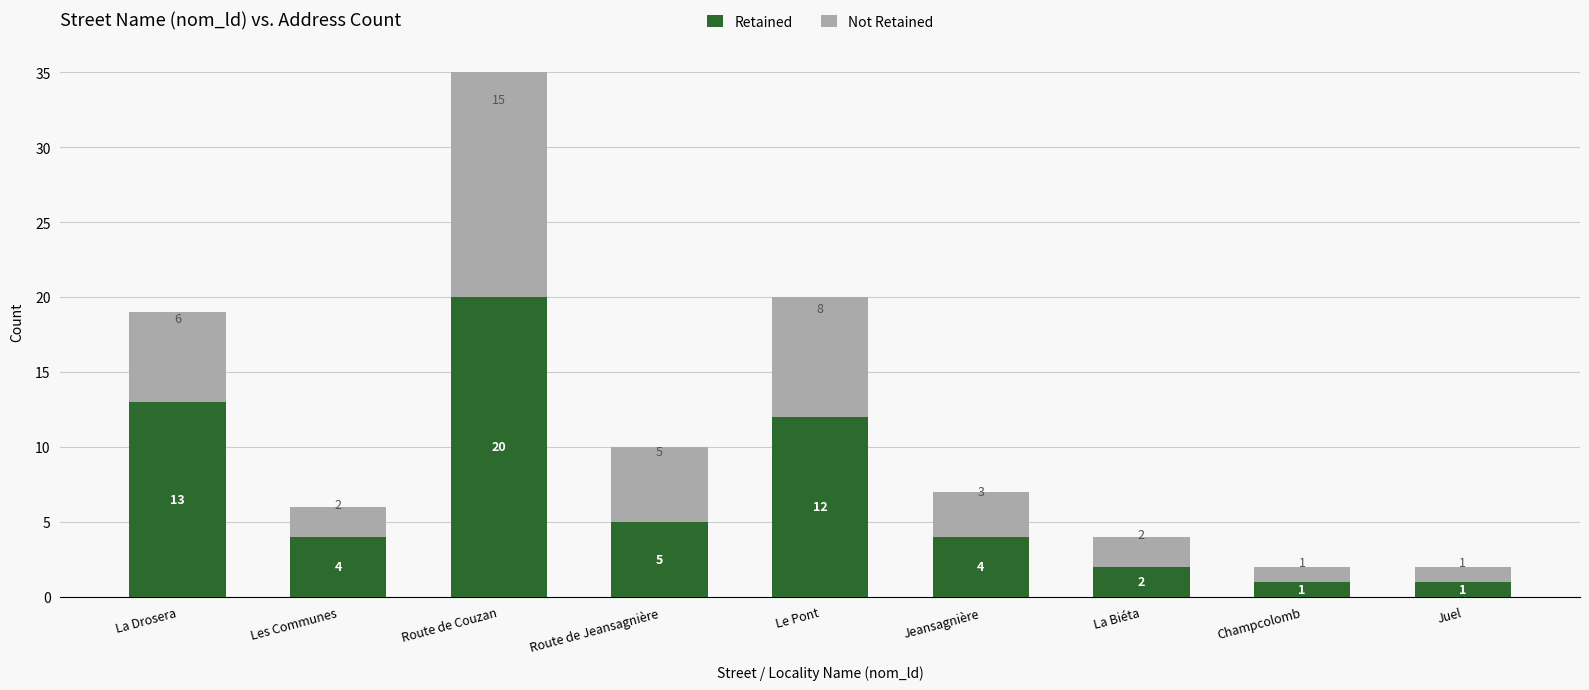

What is the value of the Retained bar at the 2nd from the left?

4